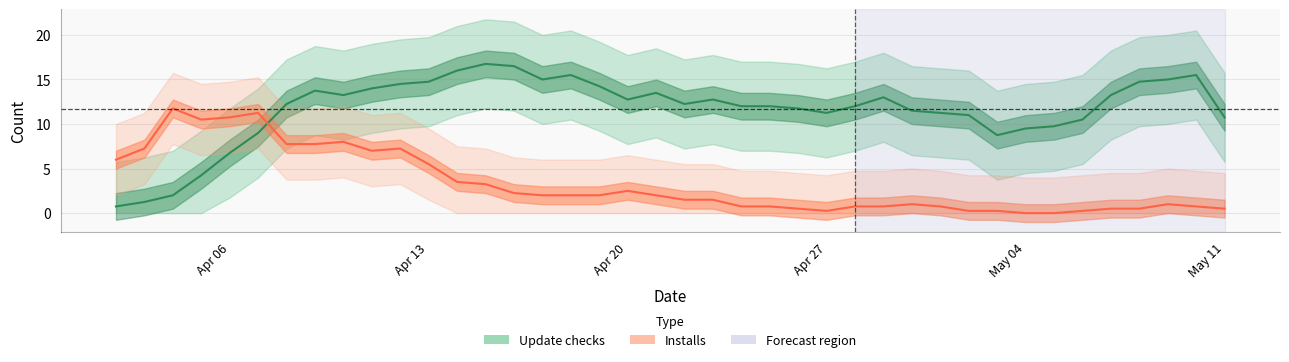

How many interior local valleys does the Installs series have?

8